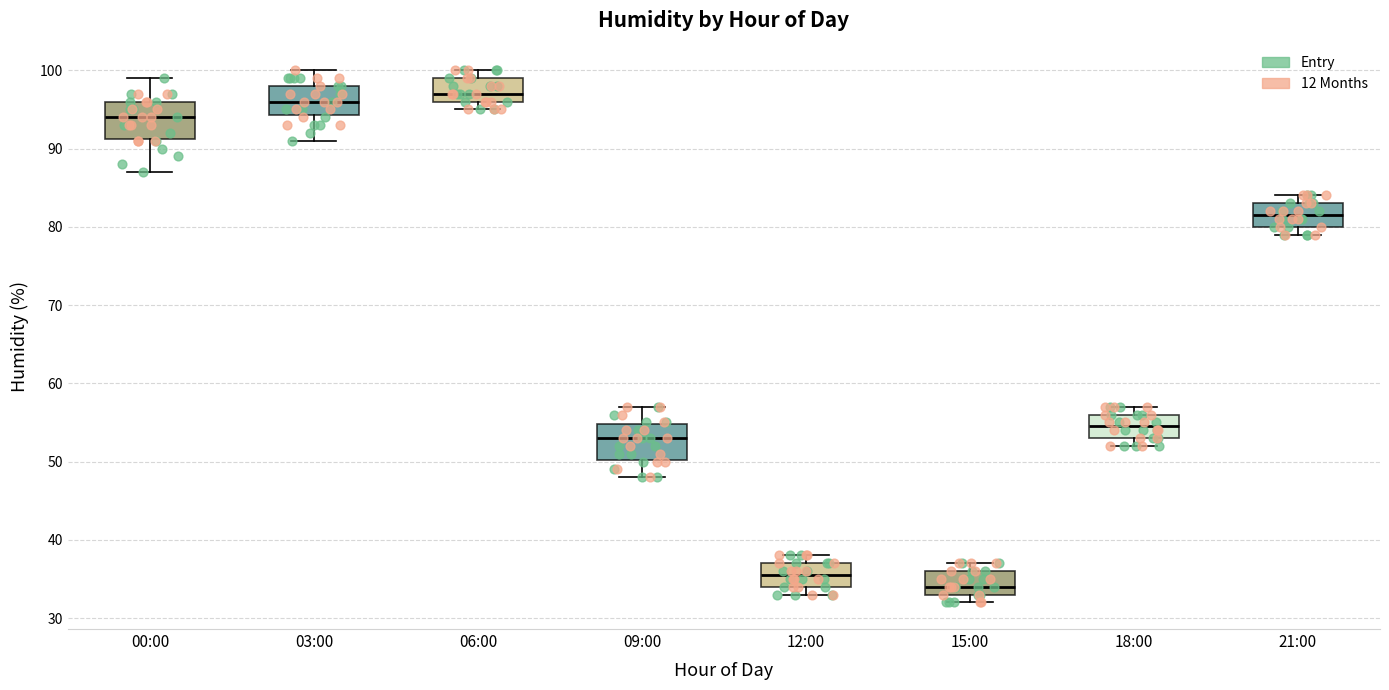

Where does the median line of the box for 09:00 sit on the y-axis? The values are not printed on the chart, so give them approximately, as read against the axis.

53